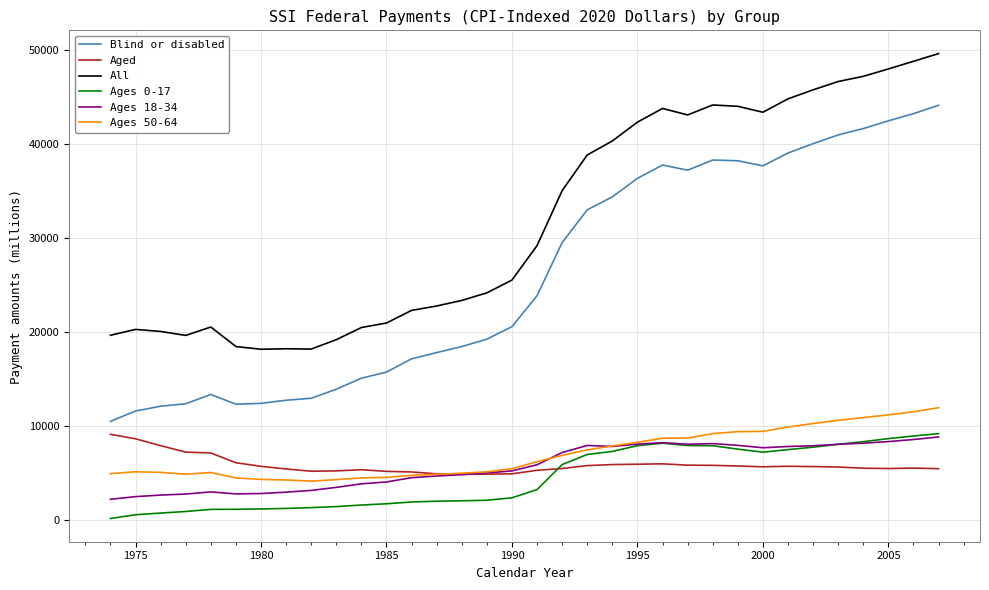

Which series has the largest total across all categories?

All